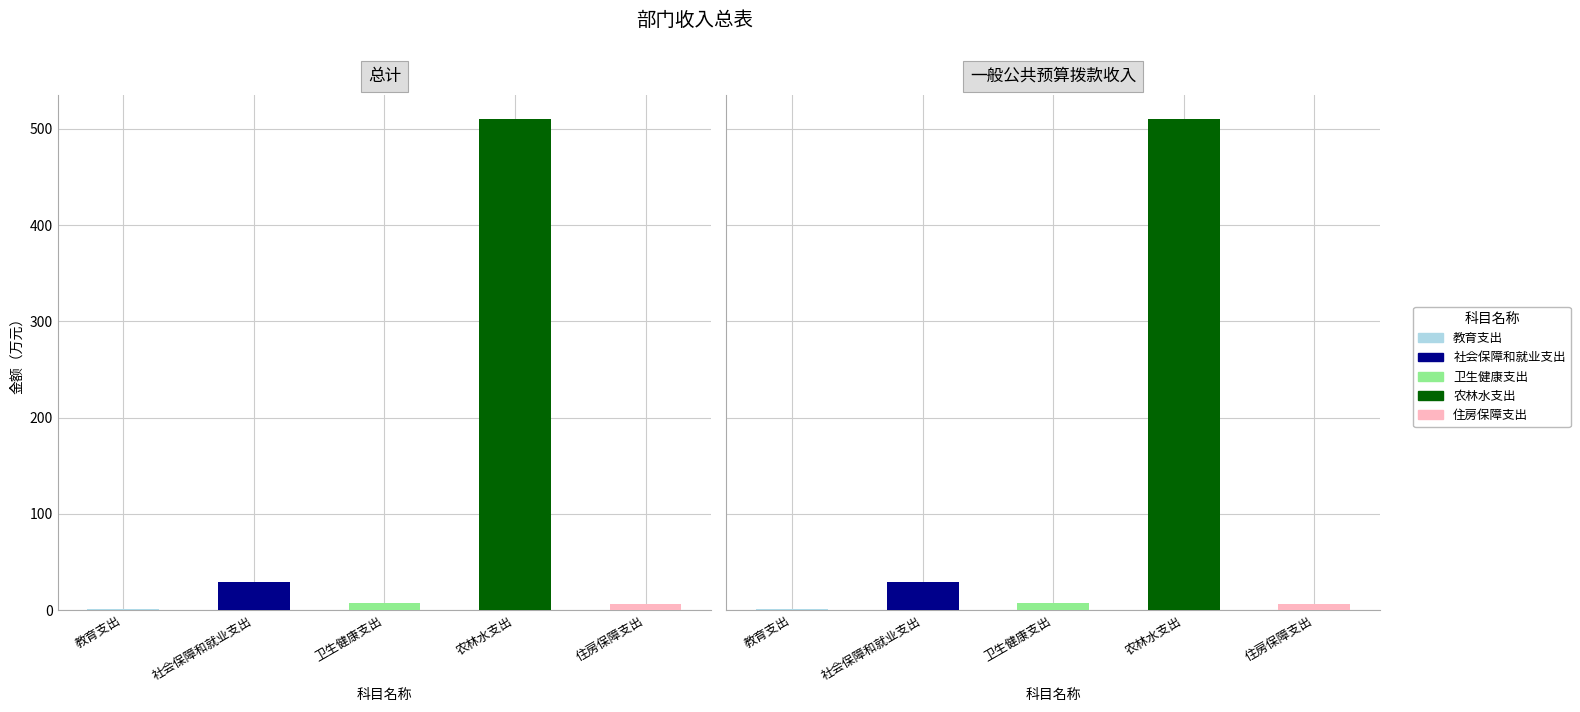

What position from the left is 教育支出?

1